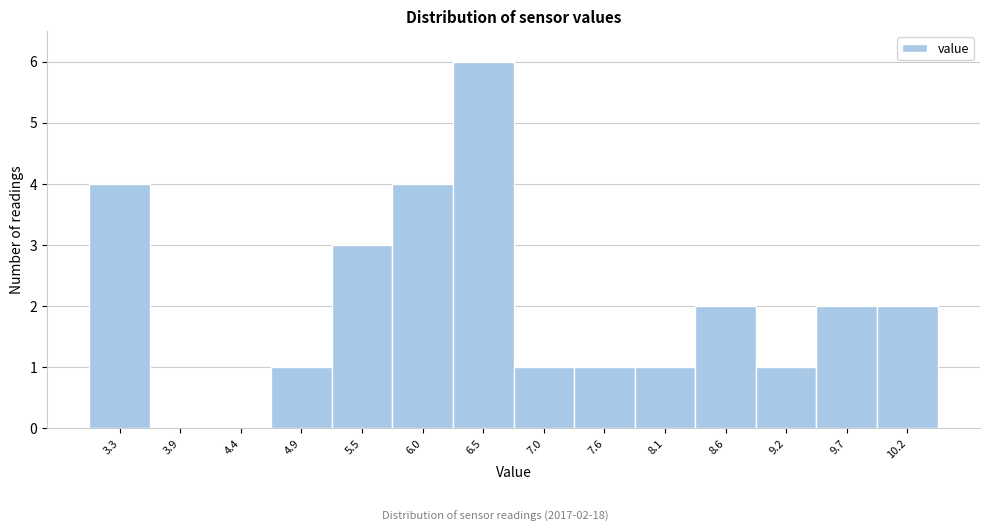

Which range on the x-axis has the tallest bar?

6.25 to 6.78